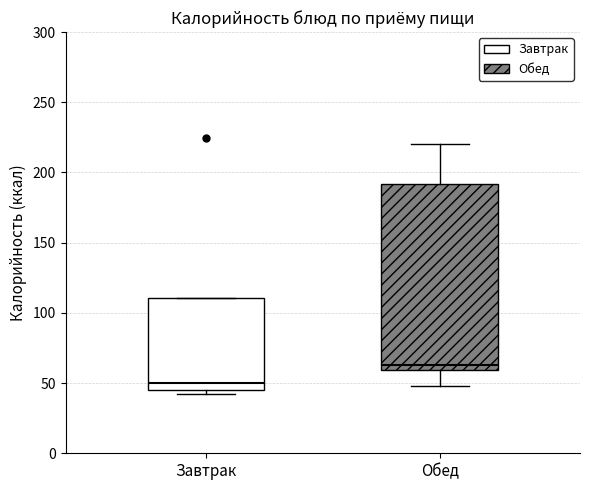

Reading left to right, read every box against the y-axis: the position of its median line, the range the box covers, and the ends of its whiskers. The values are not printed on the chart, so give them approximately, as read against the axis.

Завтрак: median 50, box 45 to 110, whiskers 40 to 110
Обед: median 65, box 60 to 190, whiskers 50 to 220